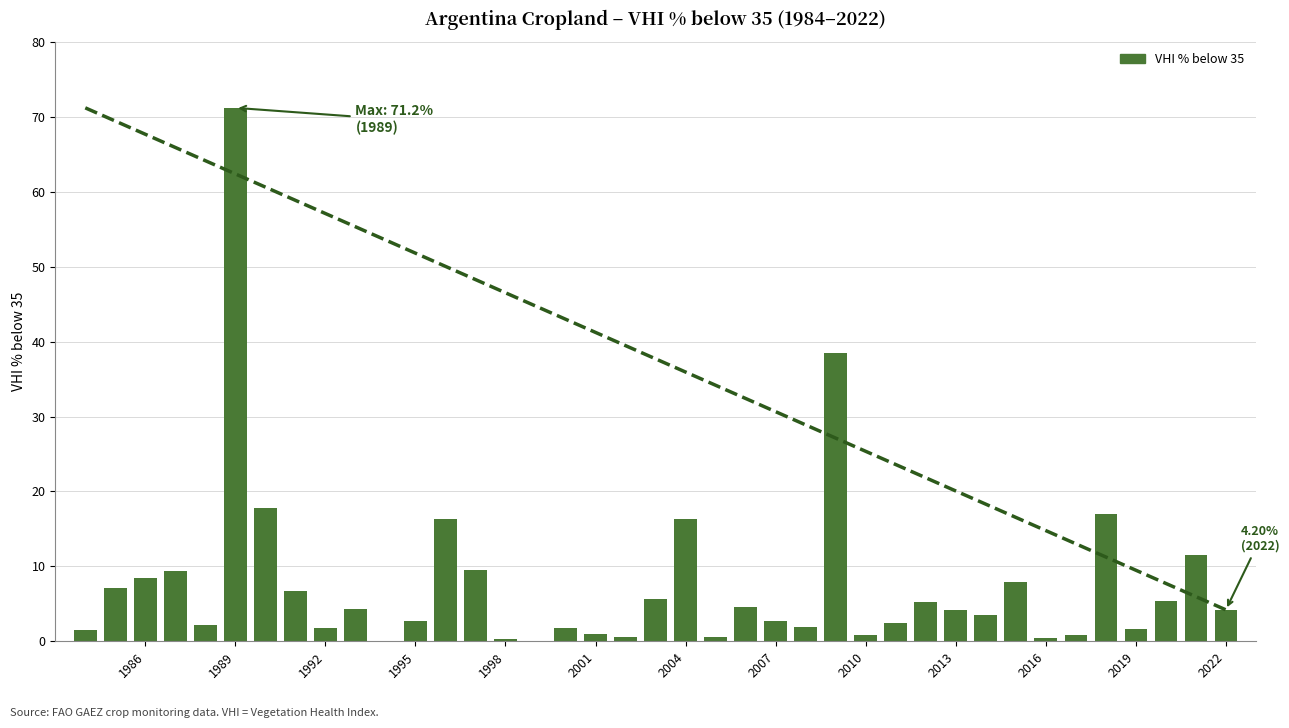

What is the greatest value displayed?

71.2